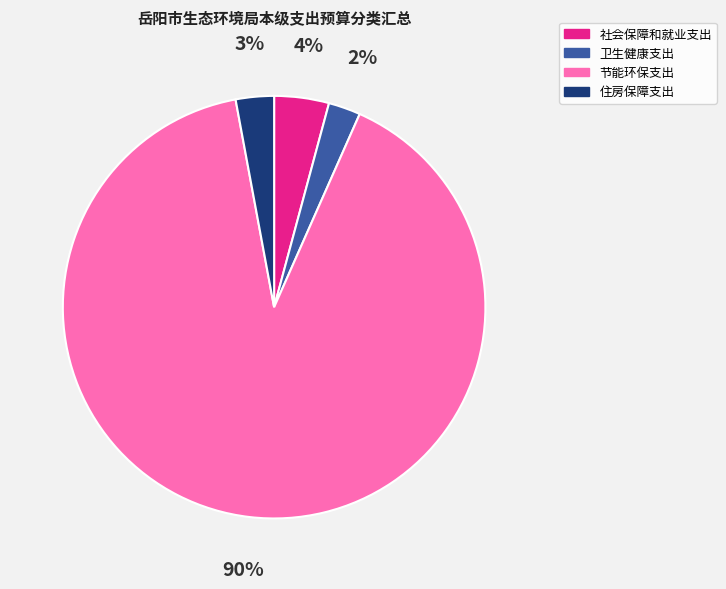

Which has a higher value, 卫生健康支出 or 节能环保支出?

节能环保支出